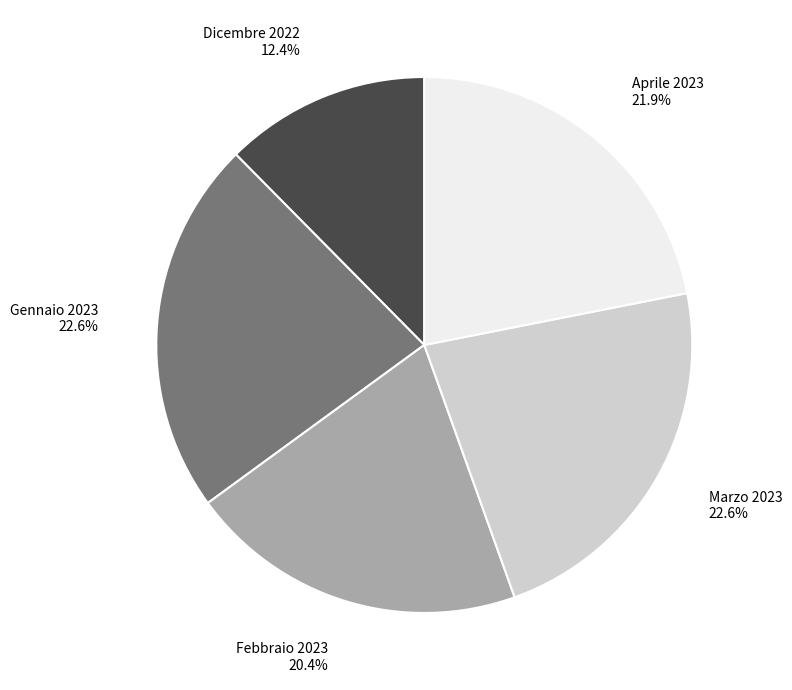

How many slices are in this pie chart?

5